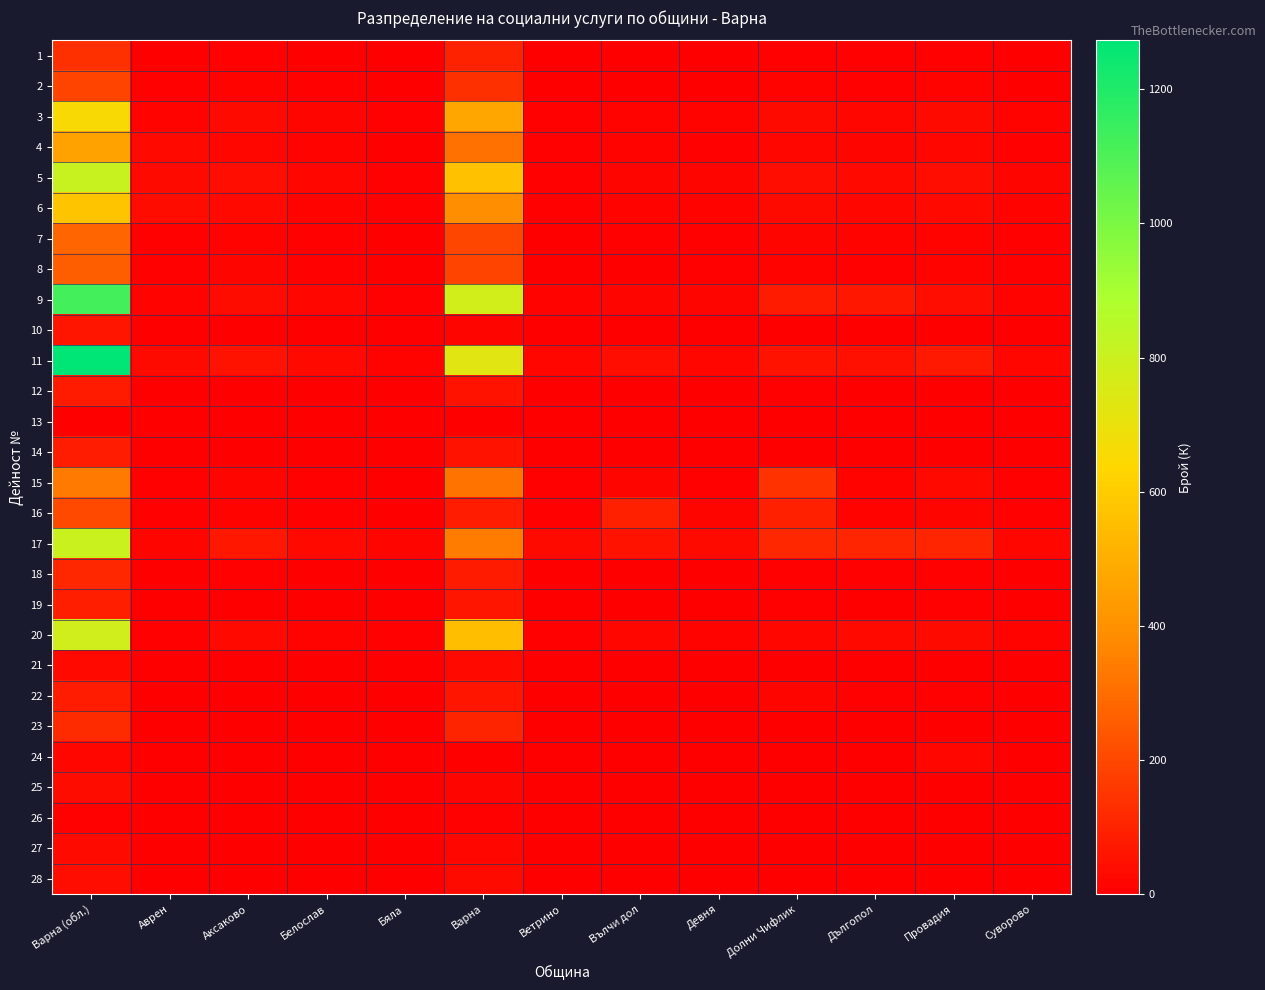

At how many categories does at least one series exceed 912?

1